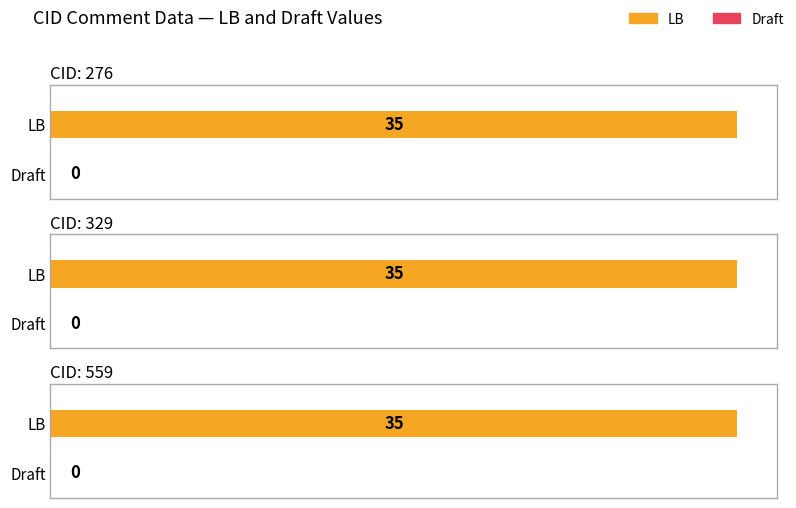

List the series in order of their peak value, highest first.

LB, Draft